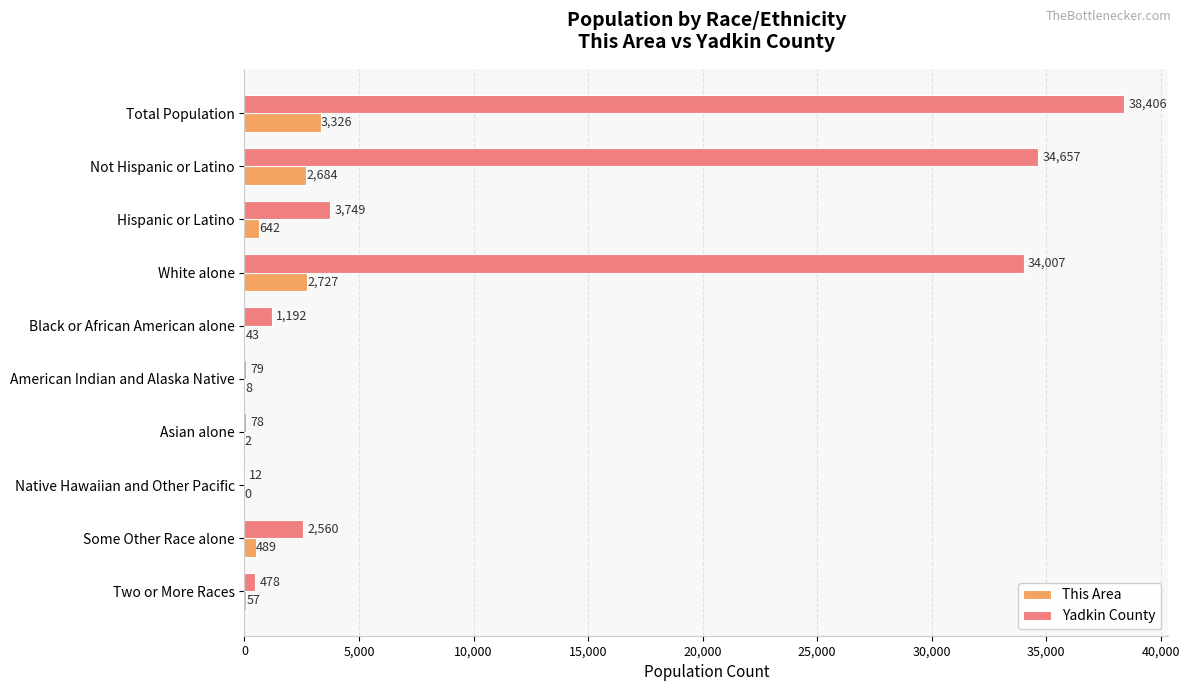

Which label corresponds to the largest value in the chart?

Total Population